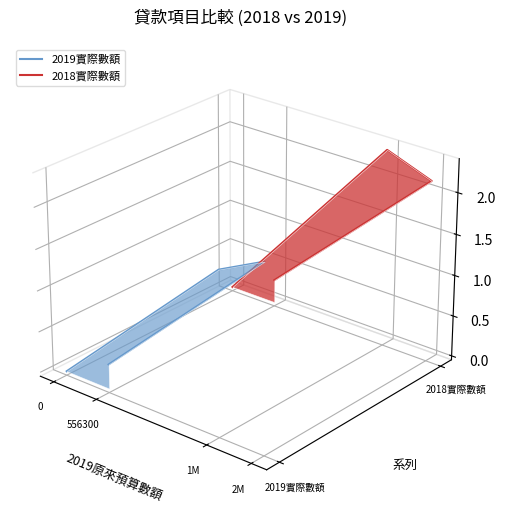

True or false: 2019實際數額 and 2018實際數額 cross at least once.

False